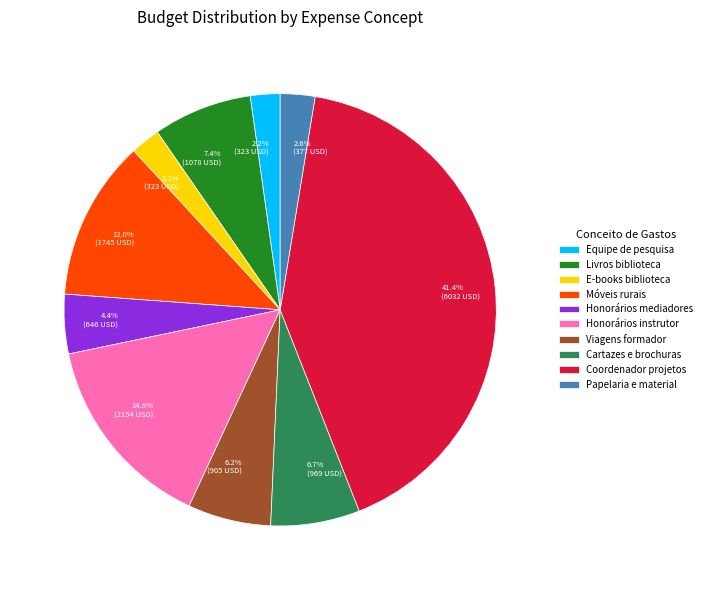

Approximately how many times larger is the value at Honorários instrutor compared to E-books biblioteca?

6.7